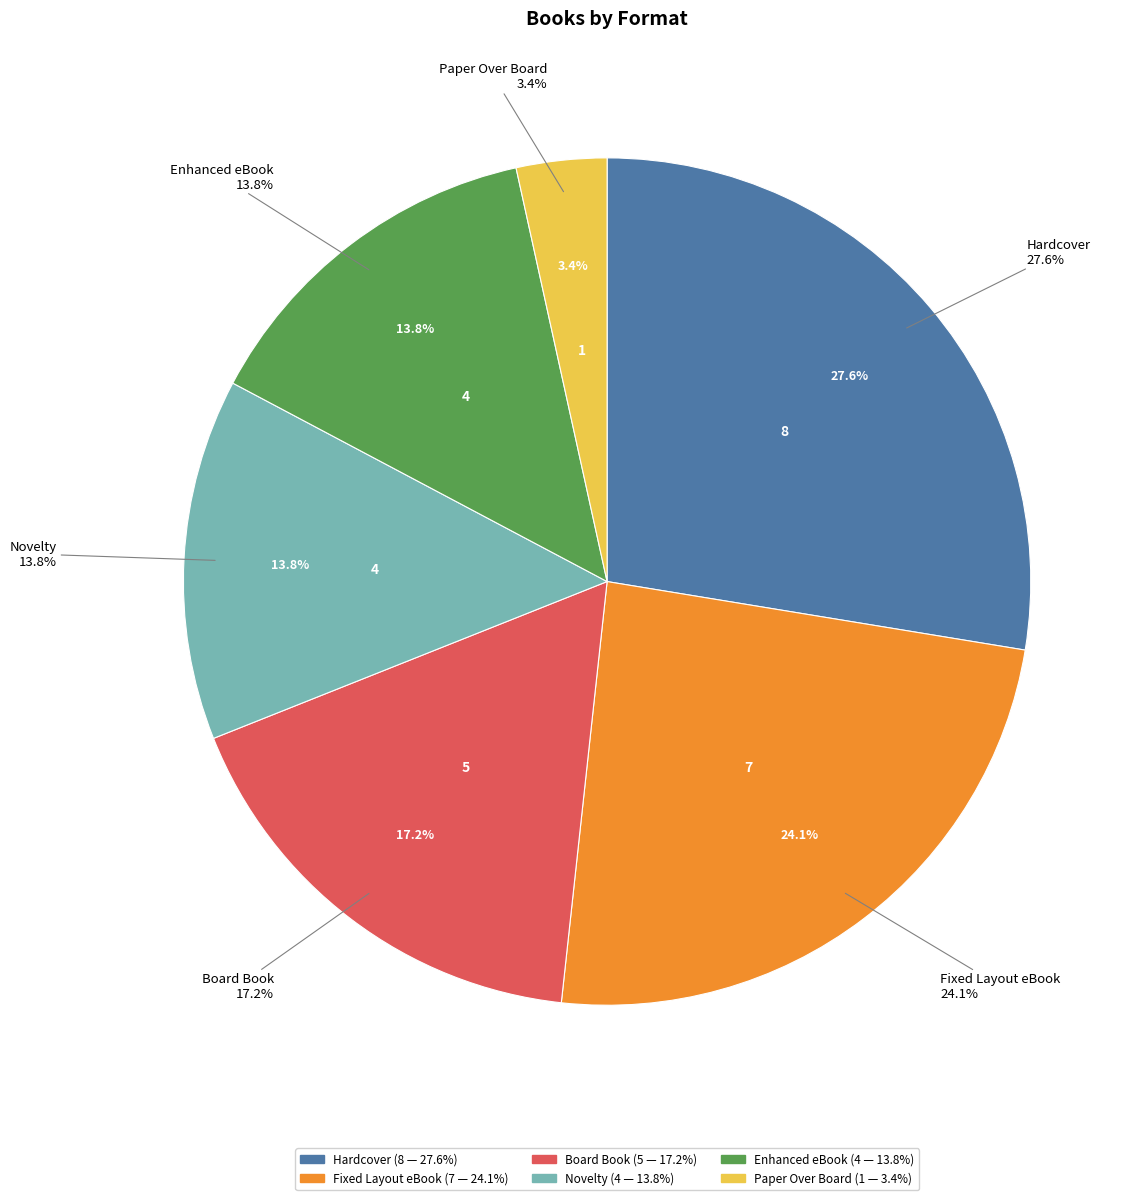

Is Board Book the majority of the pie?

No